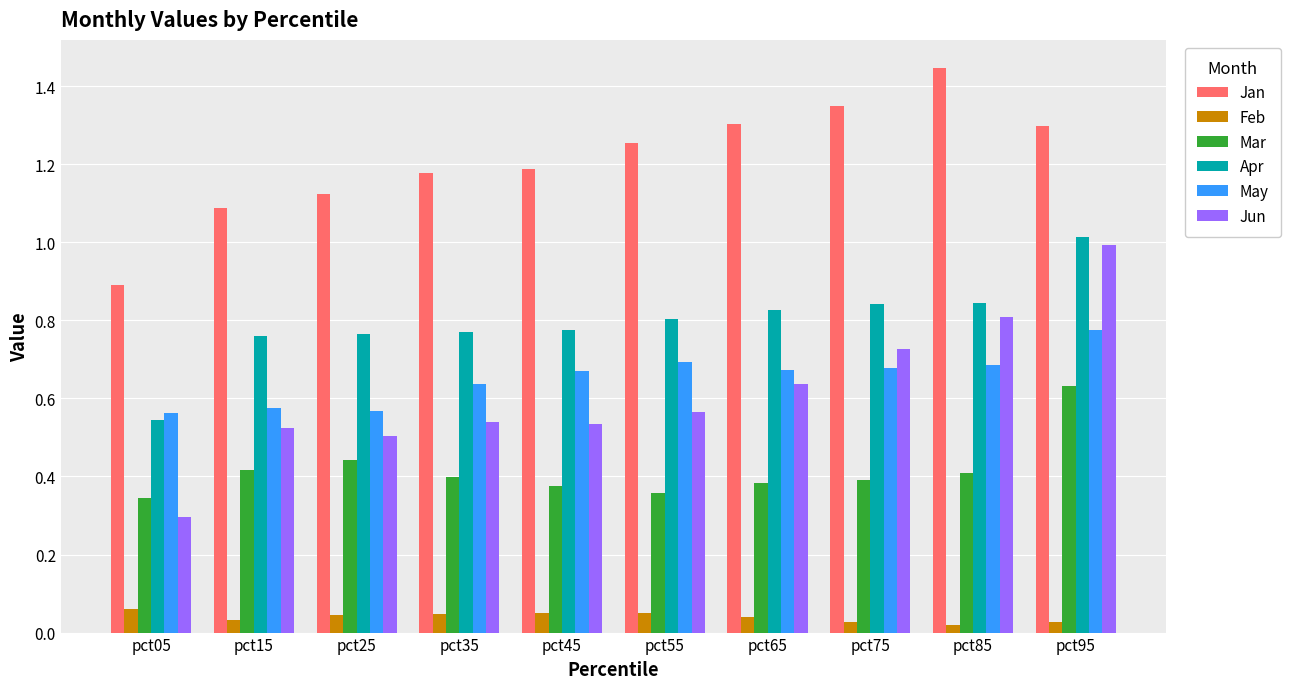

What is the total value across all series at pct55?

3.7